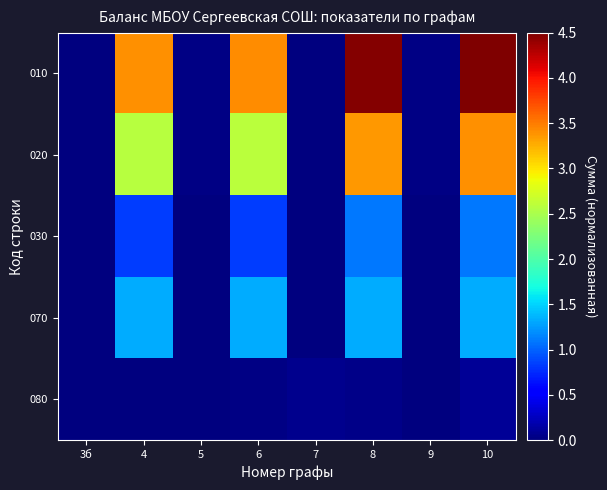

Which series has the largest range (max minus min)?

010